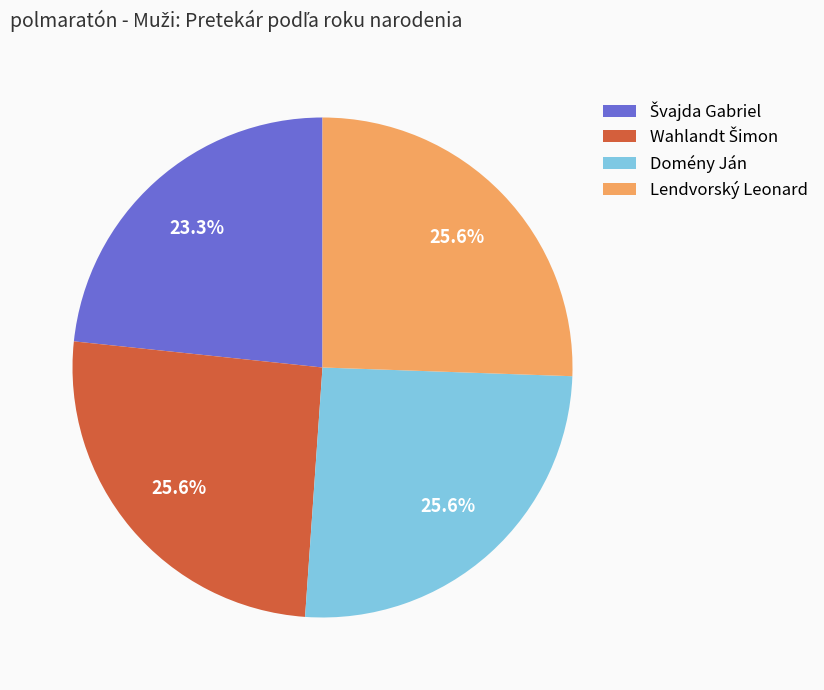

What is the ratio of the value at Domény Ján to the value at Lendvorský Leonard?

1.0